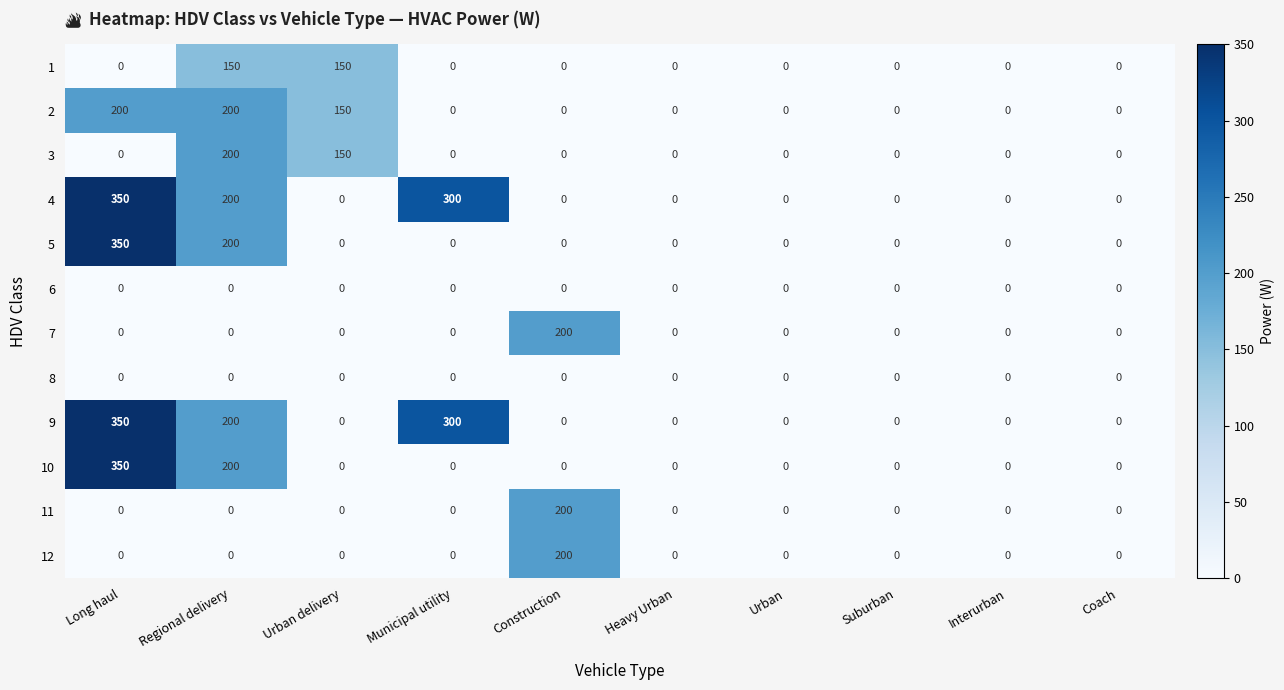

What value does the 3 series have at Regional delivery?

200